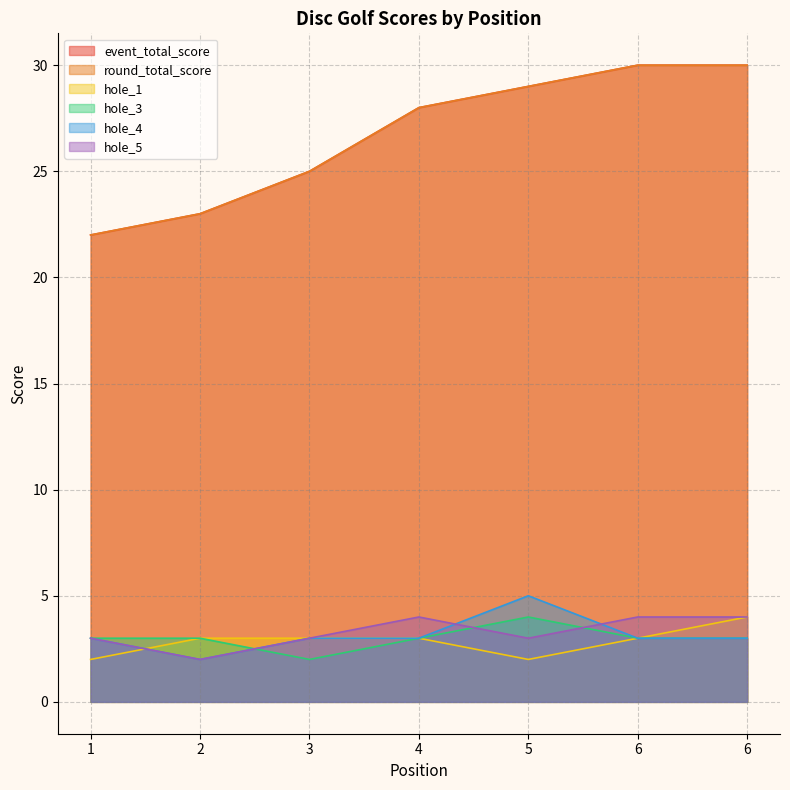

True or false: hole_1 has more than 1 interior local peaks.

False